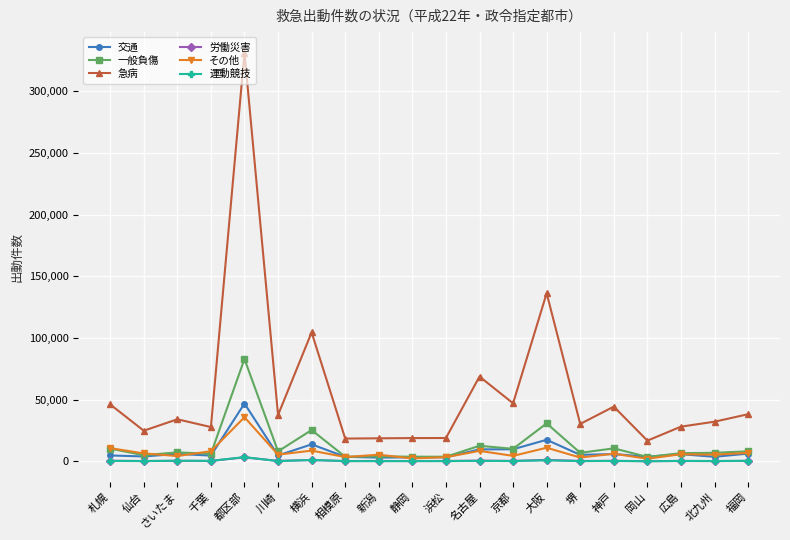

Which series has the largest total across all categories?

急病